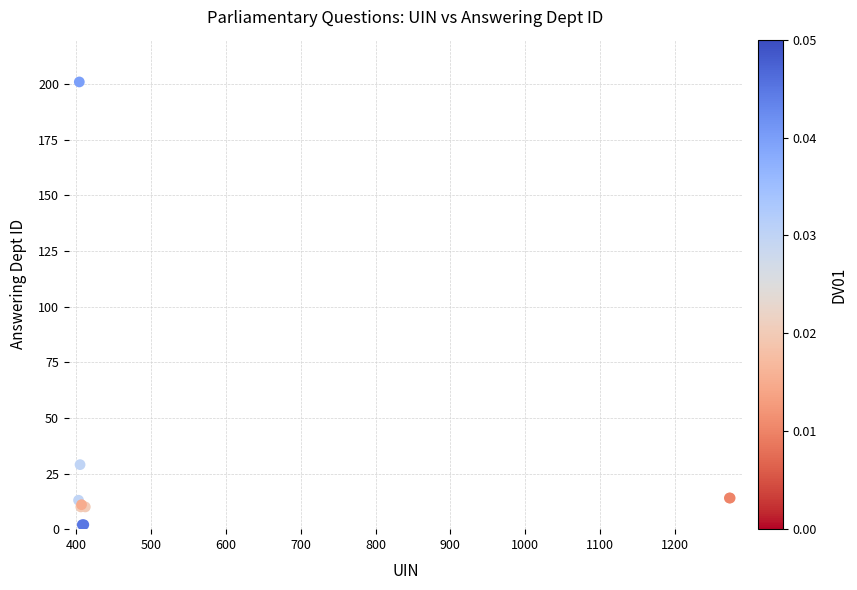

What Y value in the scatter plot is closest to 101?

29